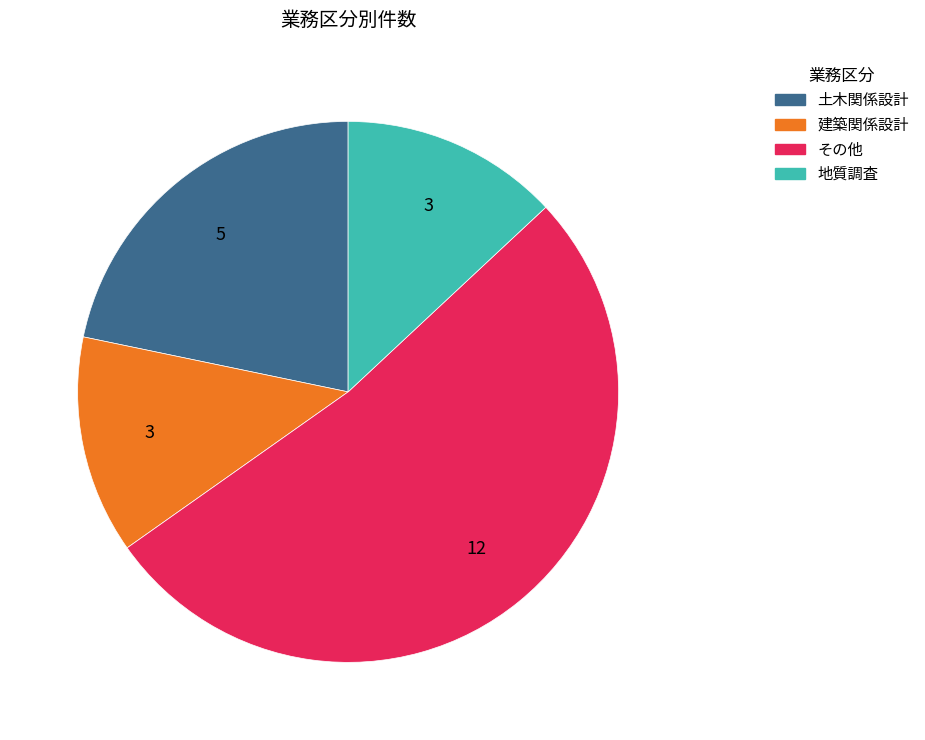

Which slice is the largest?

その他